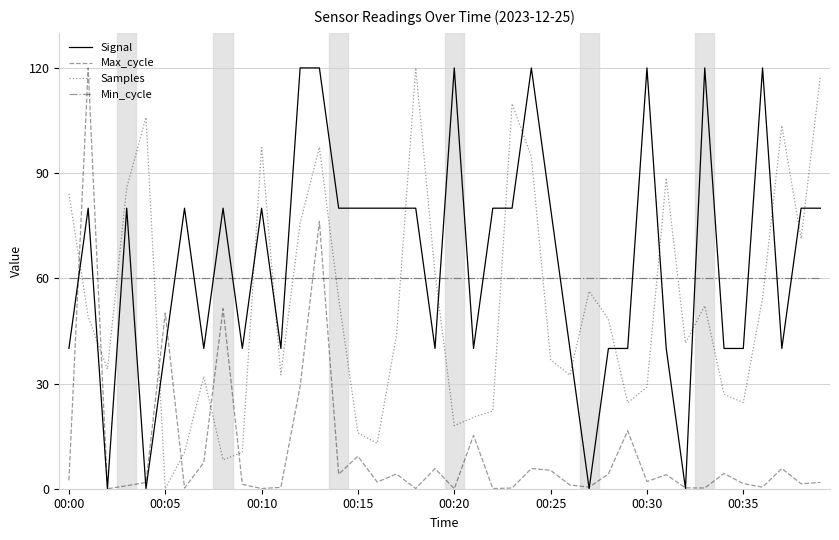

What is the maximum value for Max_cycle?

120.0